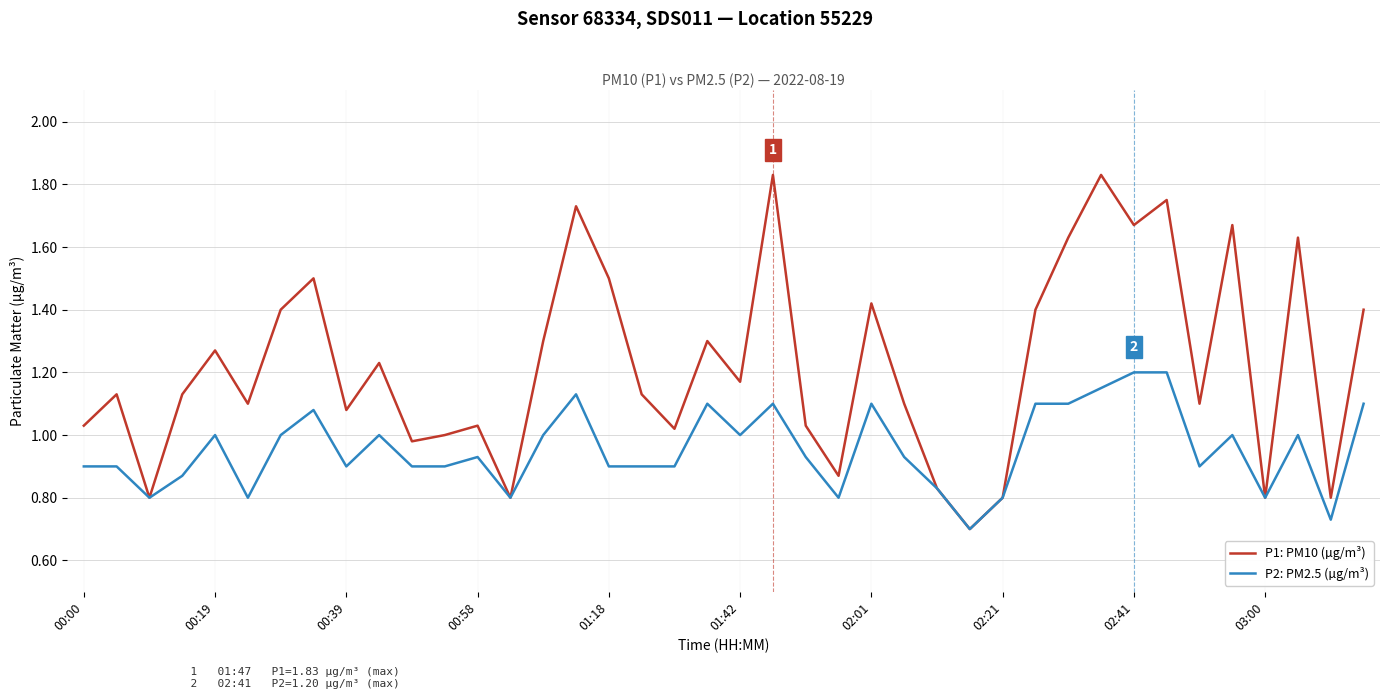

How many lines are shown in the chart?

2